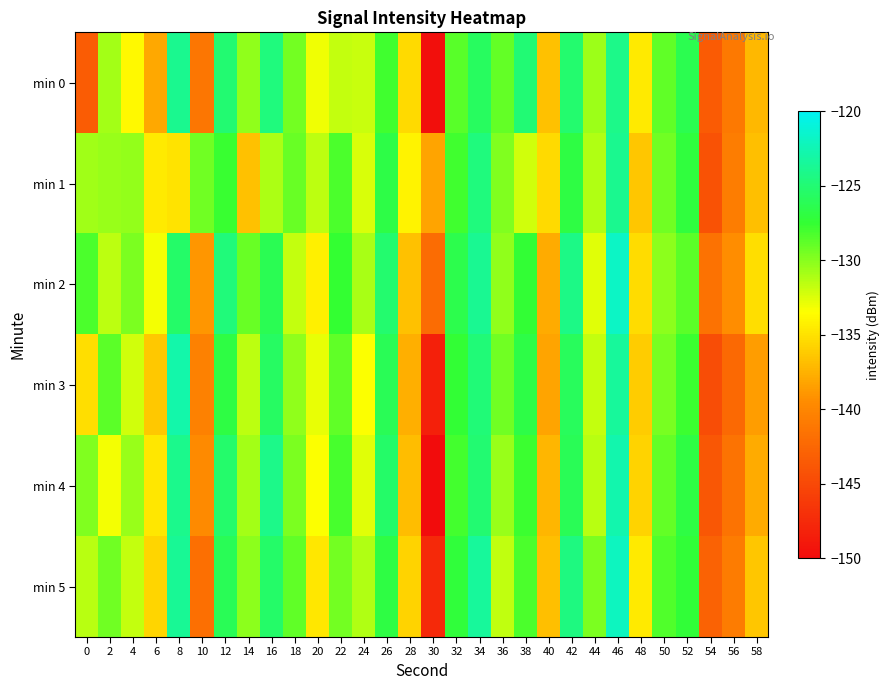

Rank the series by their maximum value, from lowest to highest.

min 1, min 0, min 3, min 4, min 5, min 2